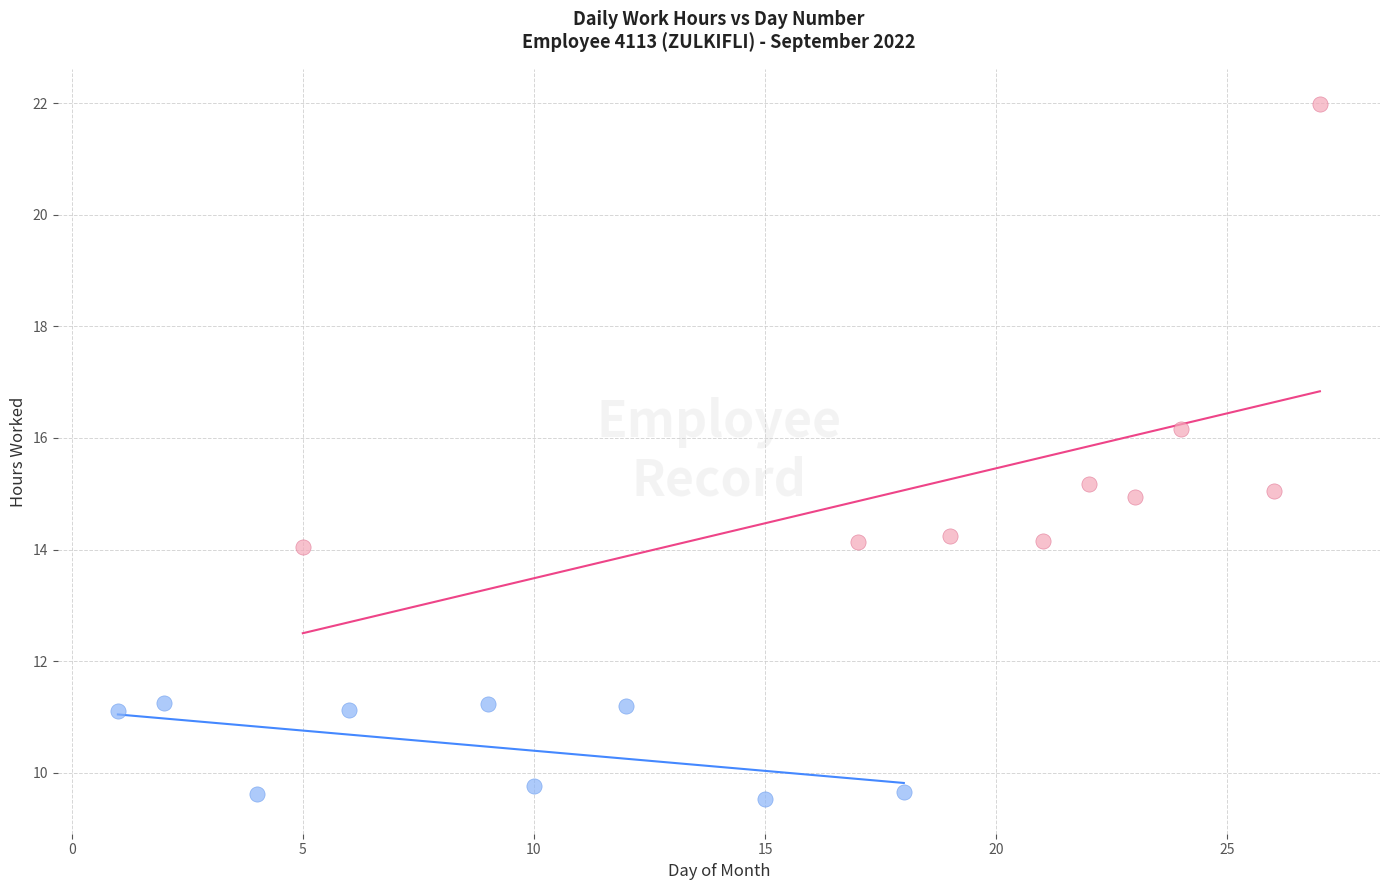

Which series reaches the minimum Y coordinate?

Regular Hours